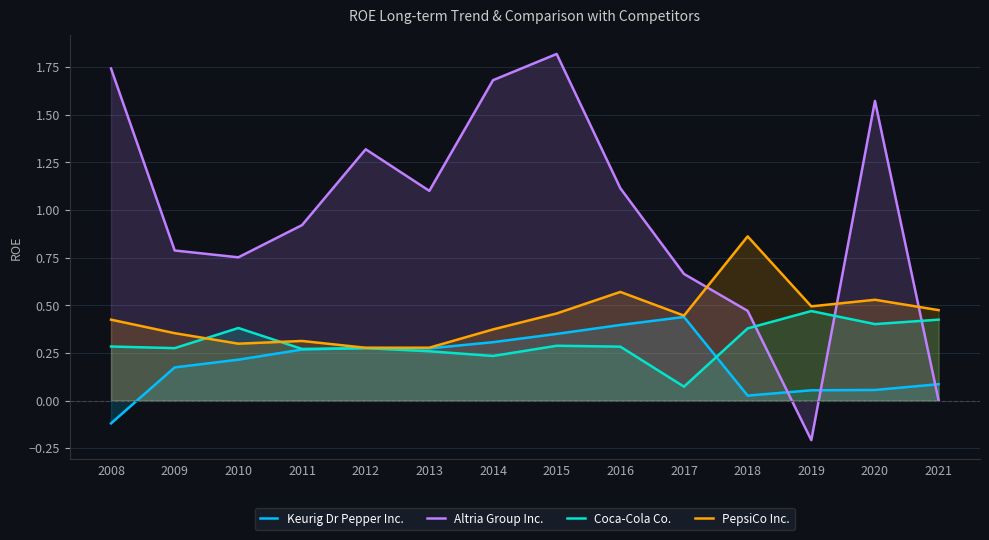

How many lines are shown in the chart?

4